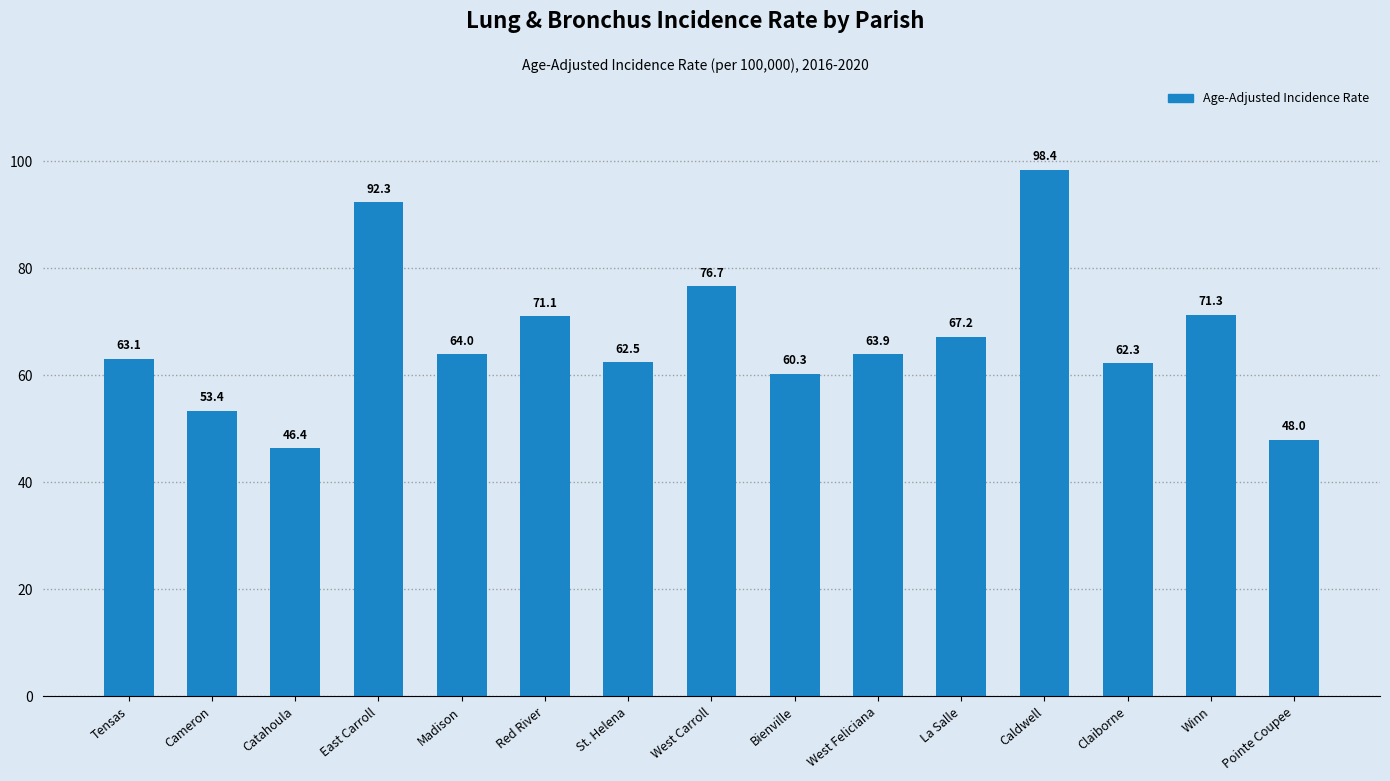

Reading left to right, what are all the values shown in this chart?

63.1	53.4	46.4	92.3	64.0	71.1	62.5	76.7	60.3	63.9	67.2	98.4	62.3	71.3	48.0